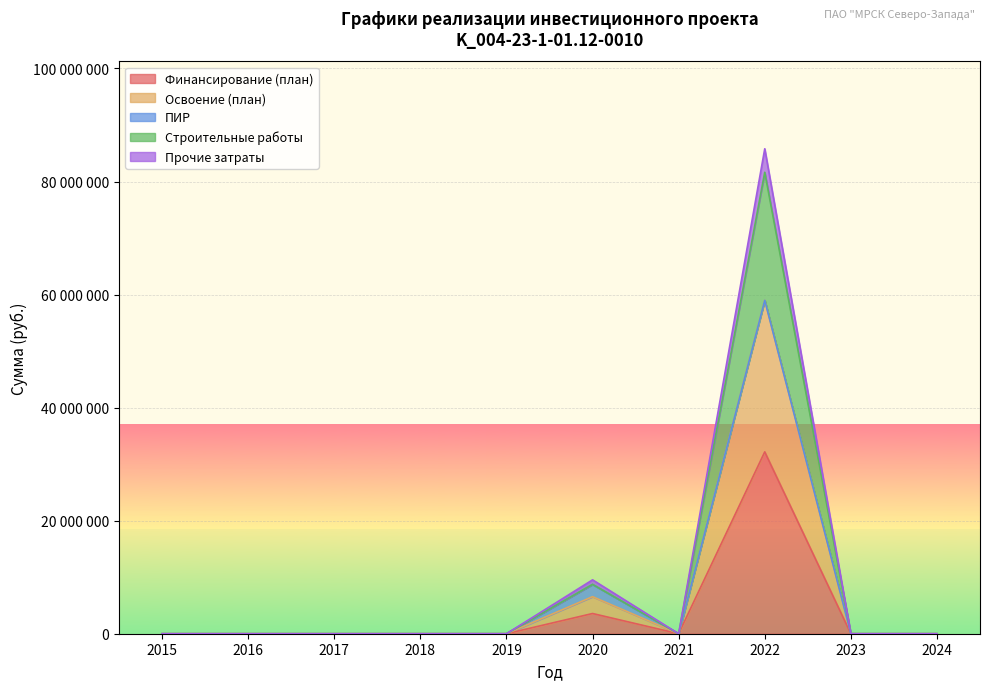

What are all the series names shown in the legend?

Финансирование (план), Освоение (план), ПИР, Строительные работы, Прочие затраты